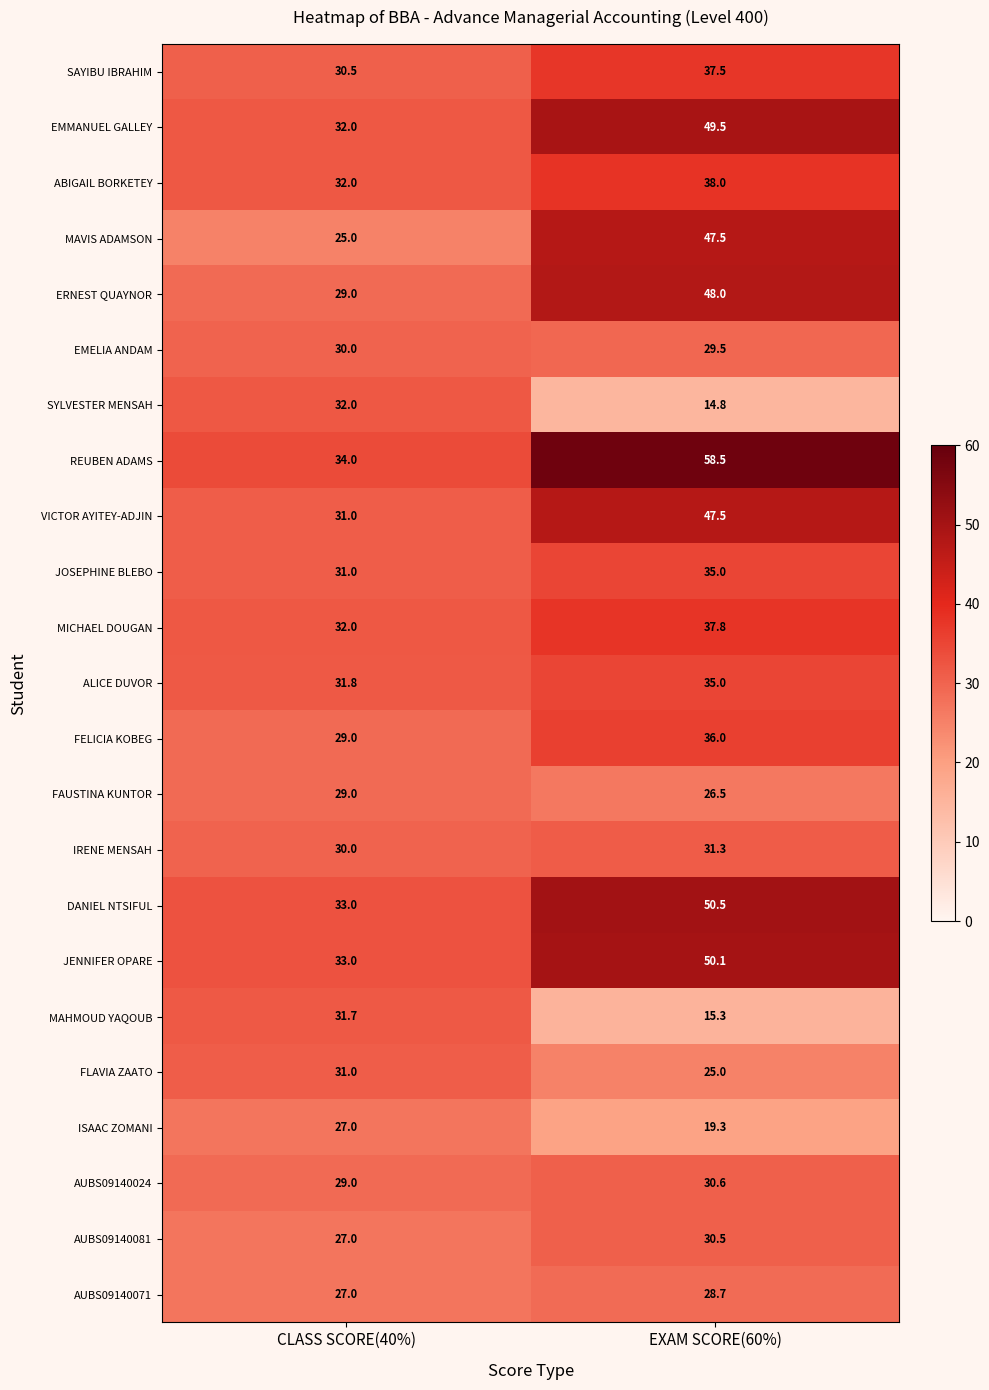

Count the number of data series in this chart.

23